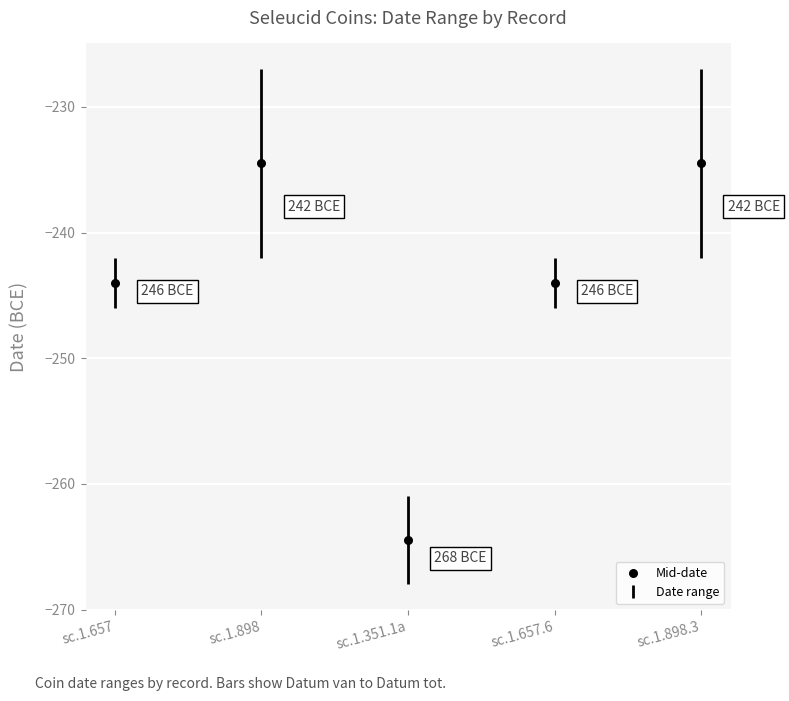

What is the range of Y values (max minus min)?

30.0